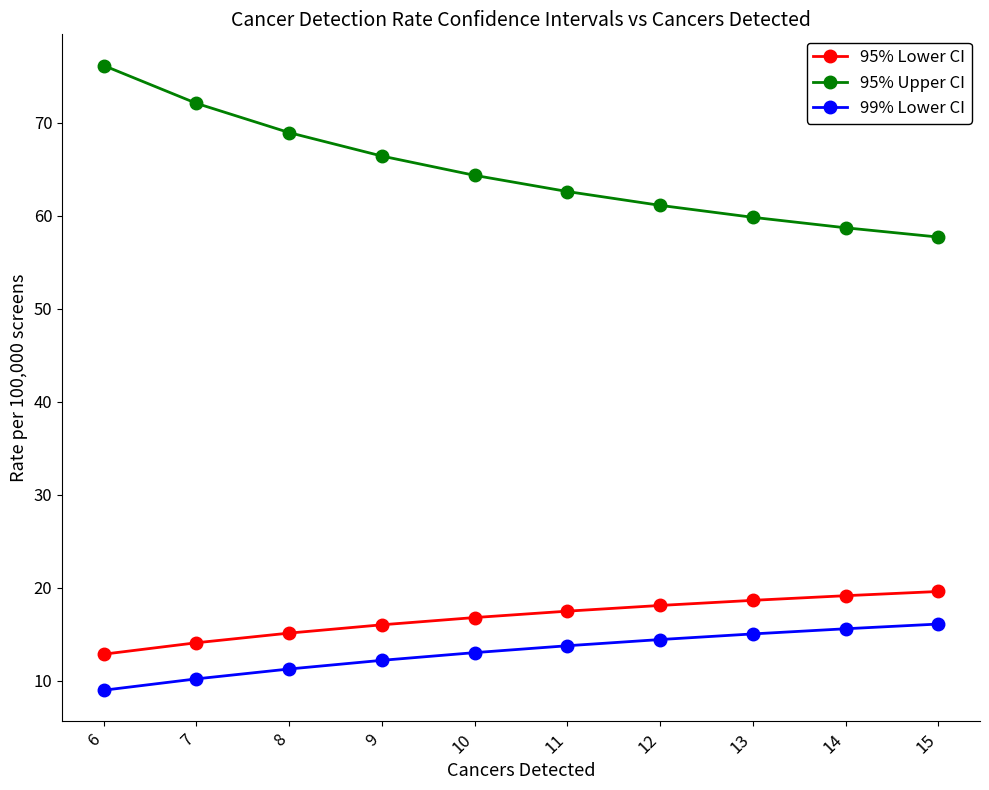

Read the 99% Lower CI value at 10.

13.0